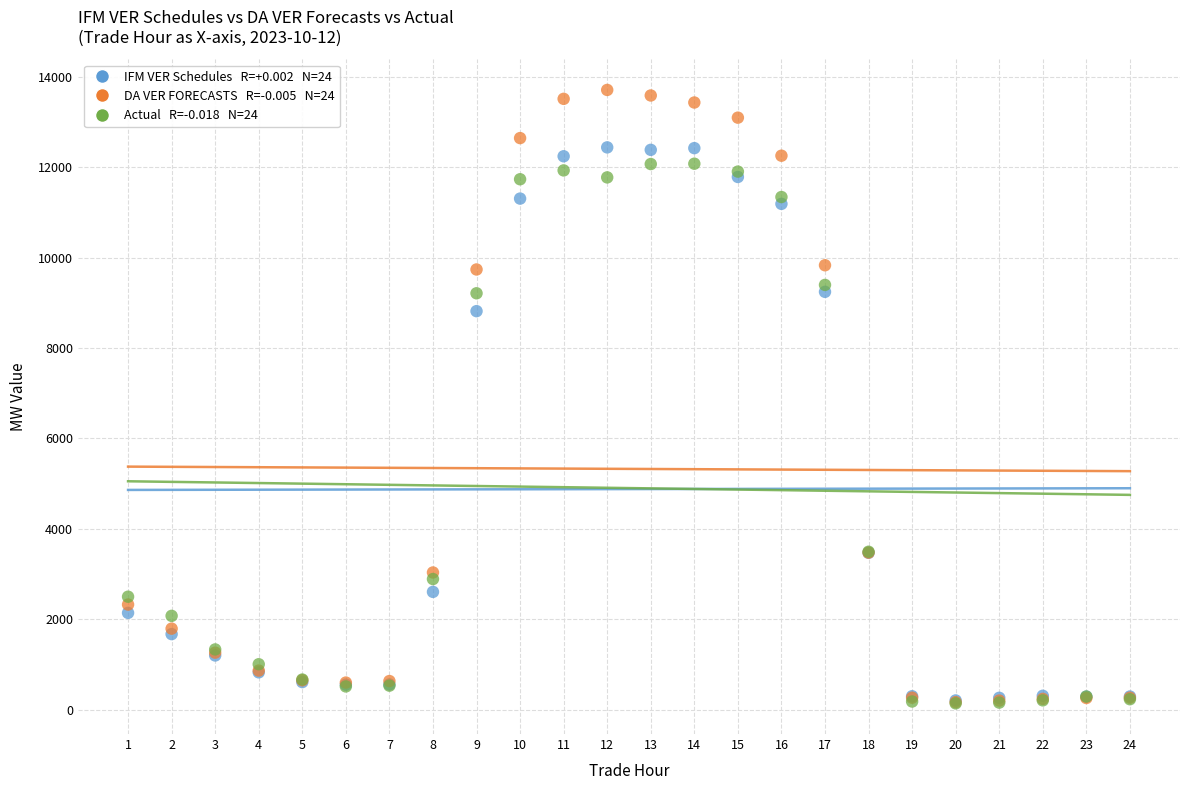

Across all series, what Y value is closest to 6922?

8813.9